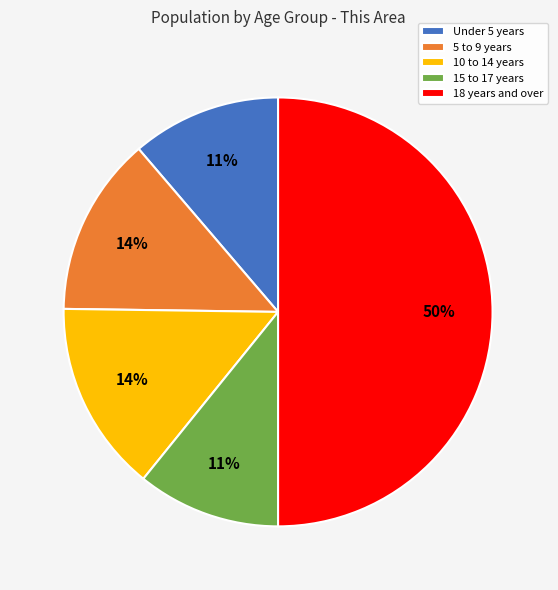

Which has a higher value, 15 to 17 years or 10 to 14 years?

10 to 14 years